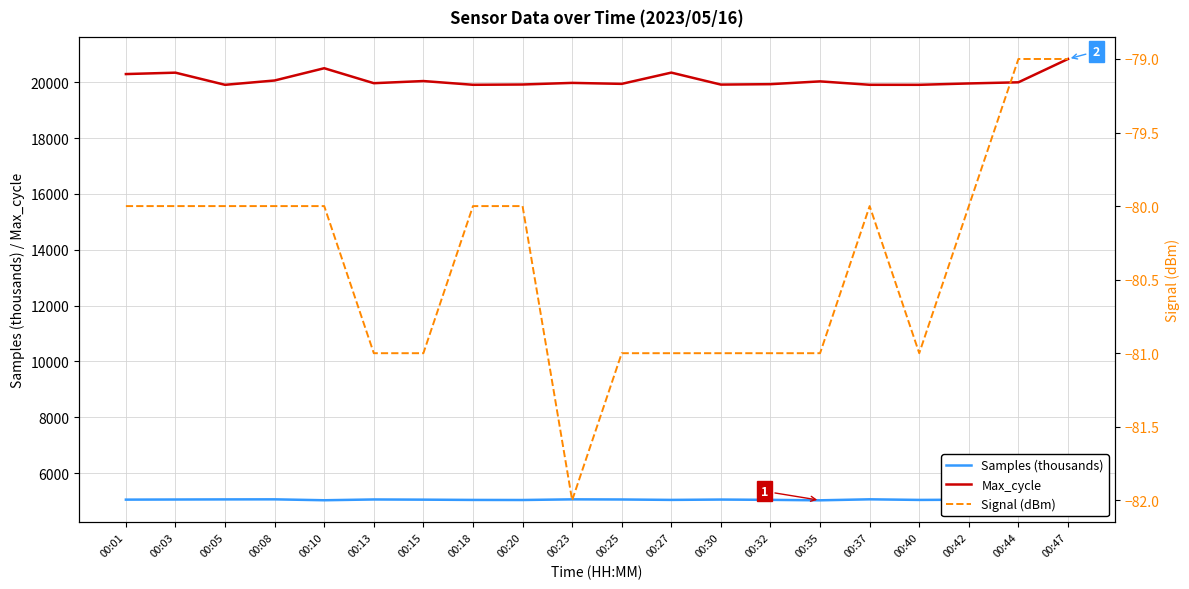

At which label does Max_cycle first exceed 19977?

00:01